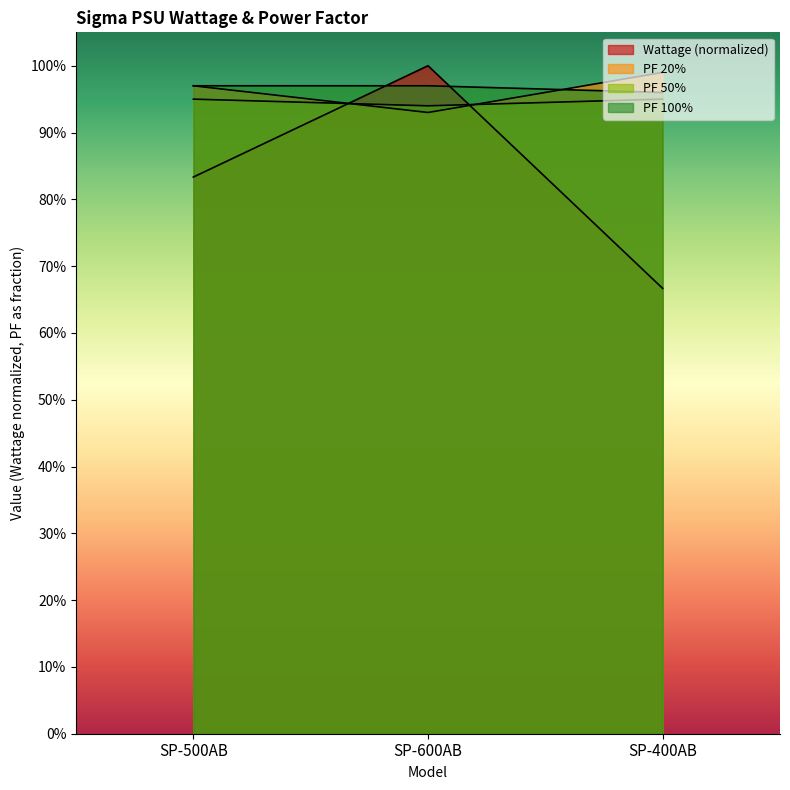

Reading left to right, what are all the values shown in this chart?

Wattage: 0.8	1.0	0.7
PF 20%: 1.0	0.9	1.0
PF 50%: 0.9	0.9	0.9
PF 100%: 1.0	1.0	1.0